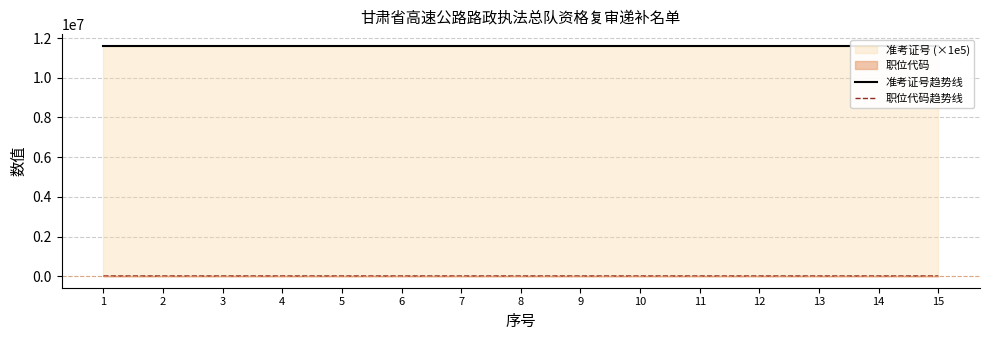

What is the total value across all series at 6?

11631743.0